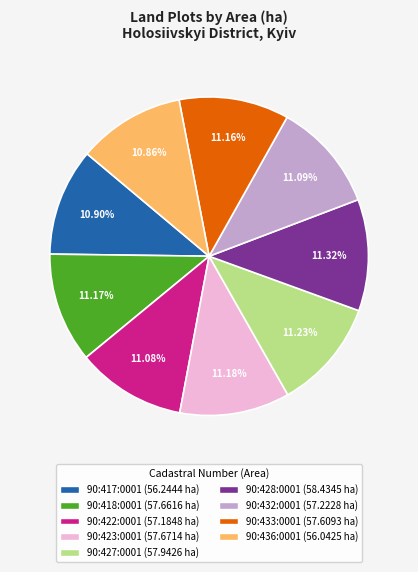

Is there any slice that represents more than half of the pie?

No